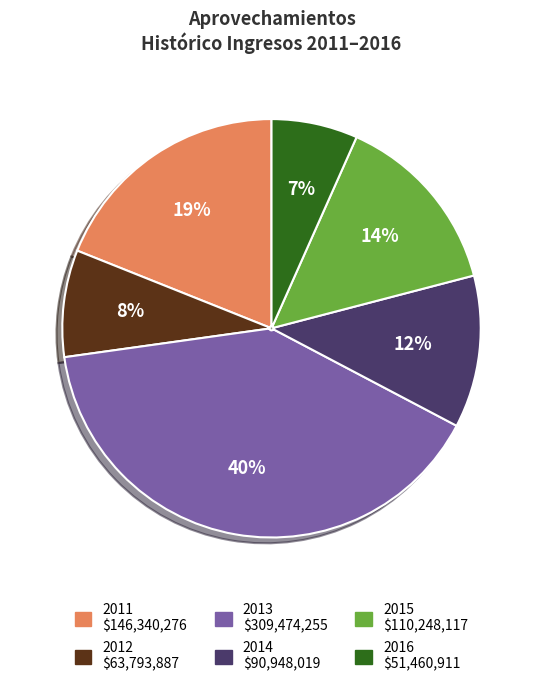

True or false: 2014 accounts for 25% of the total.

False